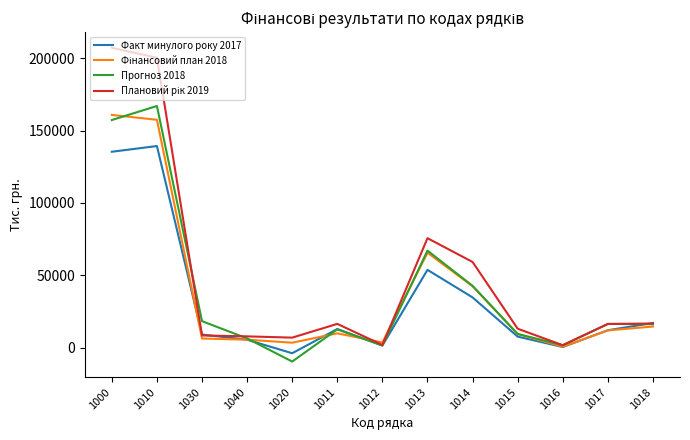

At which label does Факт минулого року 2017 first exceed 11957?

1000